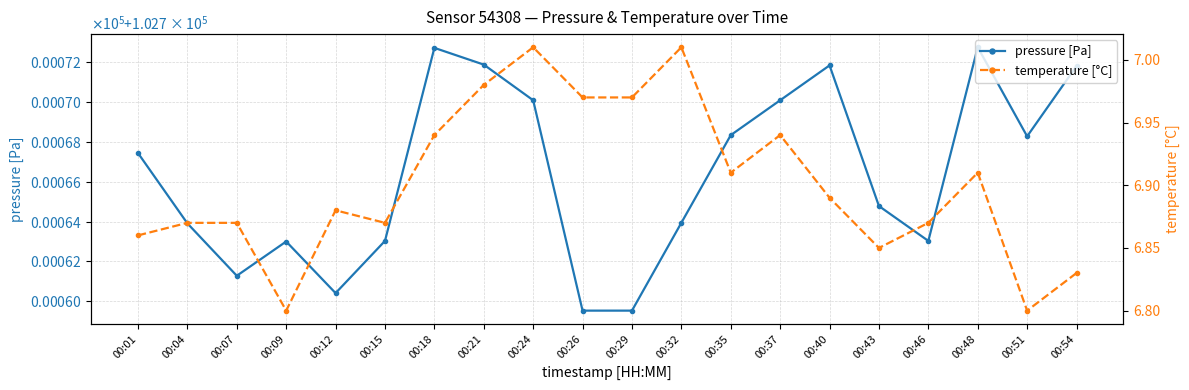

At which category is the sum across all series the highest?

00:18